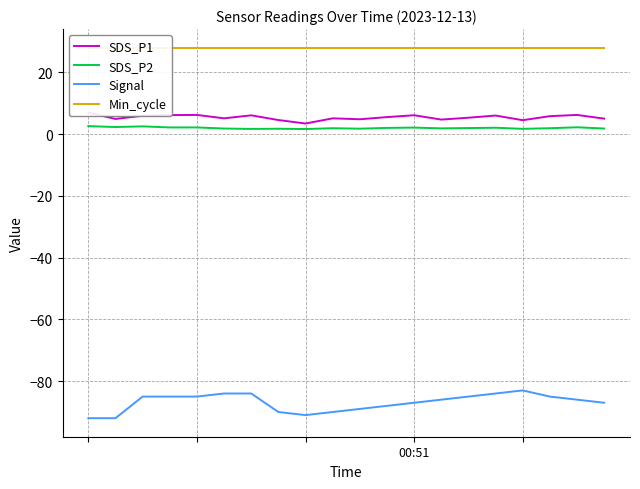

Reading right to left, transcribe all the data shown in this chart.

SDS_P1: 5.0	6.2	5.8	4.5	6.0	5.3	4.7	6.1	5.5	4.8	5.1	3.4	4.5	6.1	5.1	6.2	6.2	6.0	4.9	7.0
SDS_P2: 1.8	2.2	1.9	1.7	2.0	1.9	1.9	2.1	2.0	1.8	1.9	1.6	1.7	1.7	1.8	2.1	2.1	2.5	2.3	2.6
Signal: -87.0	-86.0	-85.0	-83.0	-84.0	-85.0	-86.0	-87.0	-88.0	-89.0	-90.0	-91.0	-90.0	-84.0	-84.0	-85.0	-85.0	-85.0	-92.0	-92.0
Min_cycle: 28.0	28.0	28.0	28.0	28.0	28.0	28.0	28.0	28.0	28.0	28.0	28.0	28.0	28.0	28.0	28.0	28.0	28.0	28.0	28.0